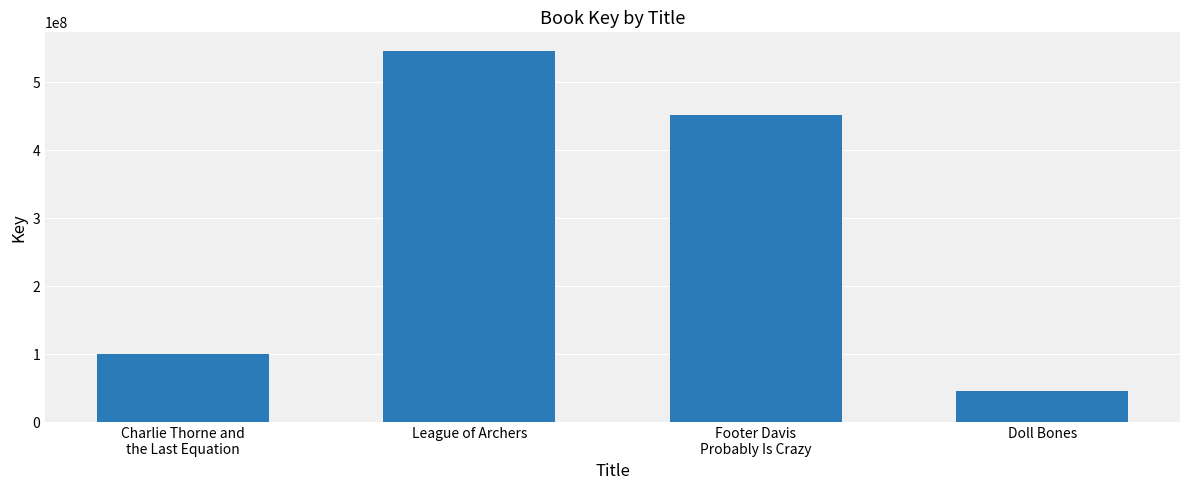

What is the sum of the values at Doll Bones and Charlie Thorne and
the Last Equation?

147694289